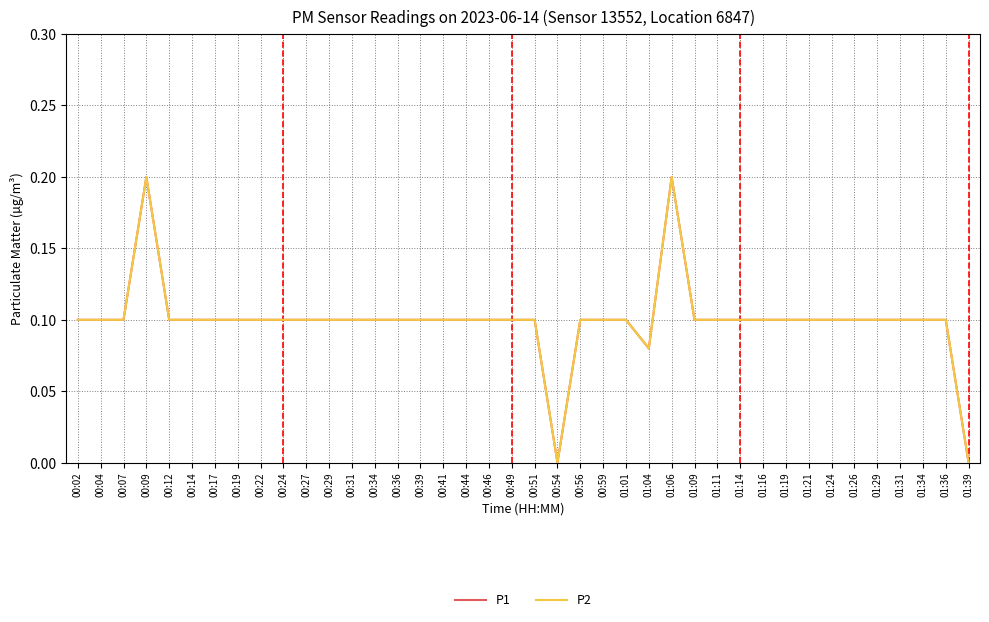

Is this an area chart (filled region under the line)?

No